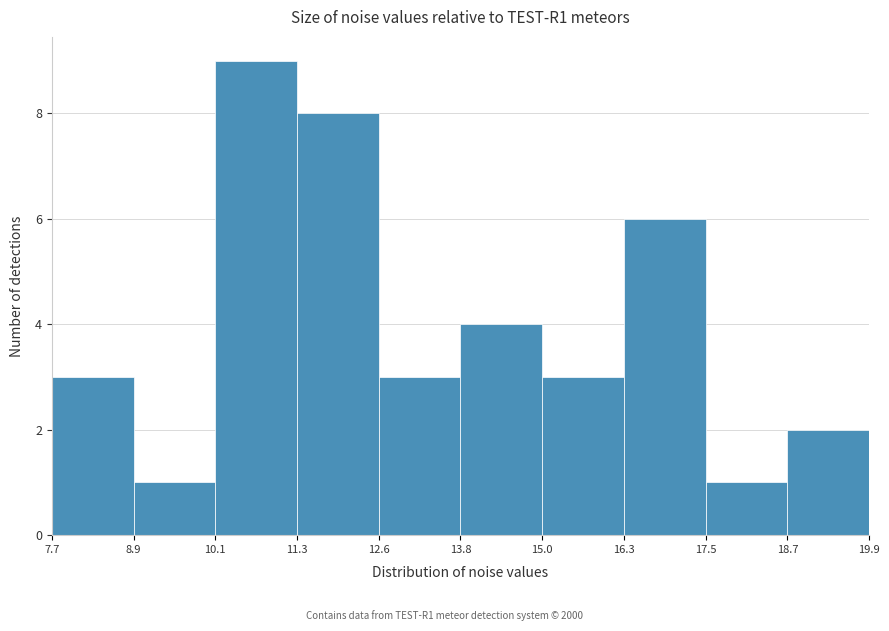

Which range on the x-axis has the tallest bar?

10.1 to 11.3